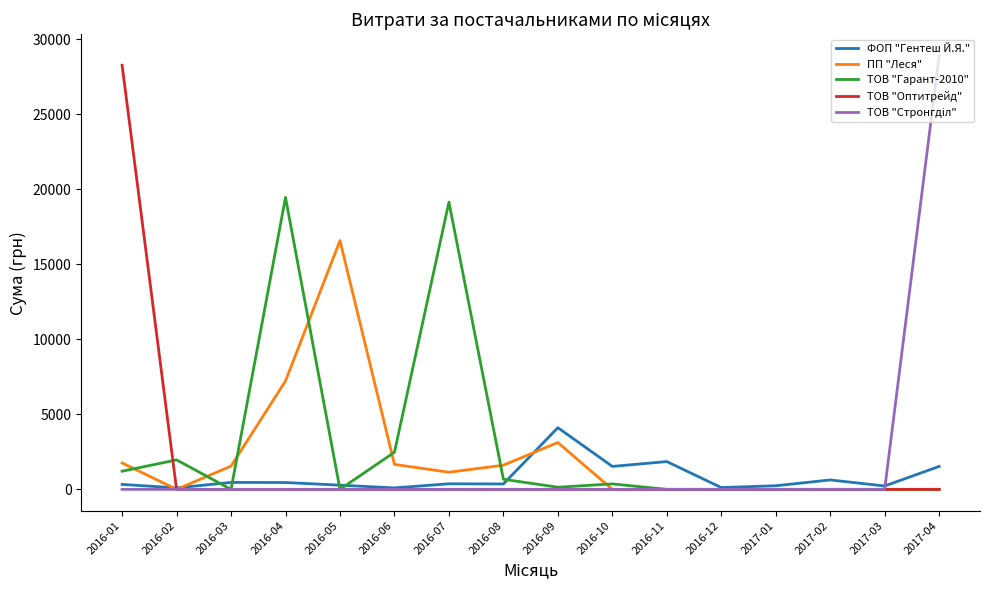

What is the sum of the ФОП "Гентеш Й.Я." values at 2016-03 and 2017-01?

703.0